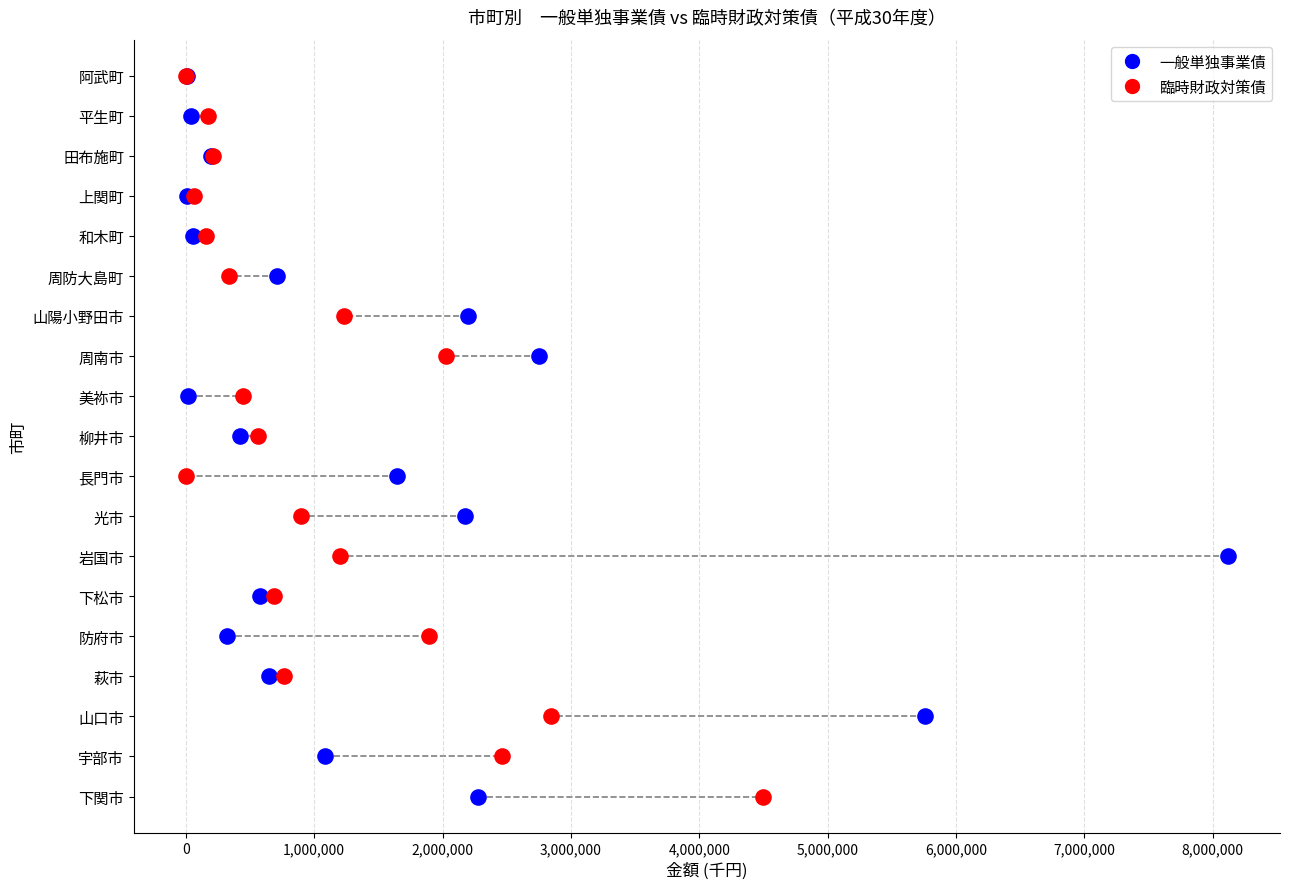

What are all the series names shown in the legend?

一般単独事業債, 臨時財政対策債